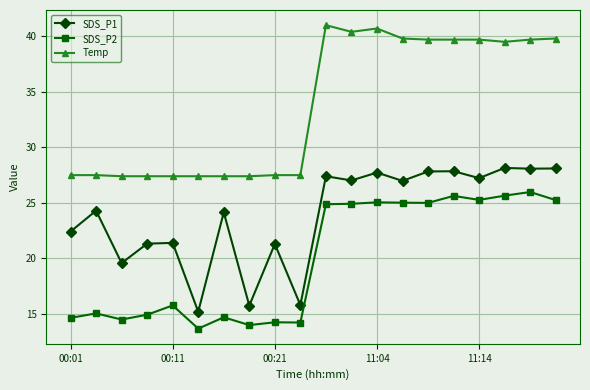

What is the average value of the SDS_P1 series?

23.9